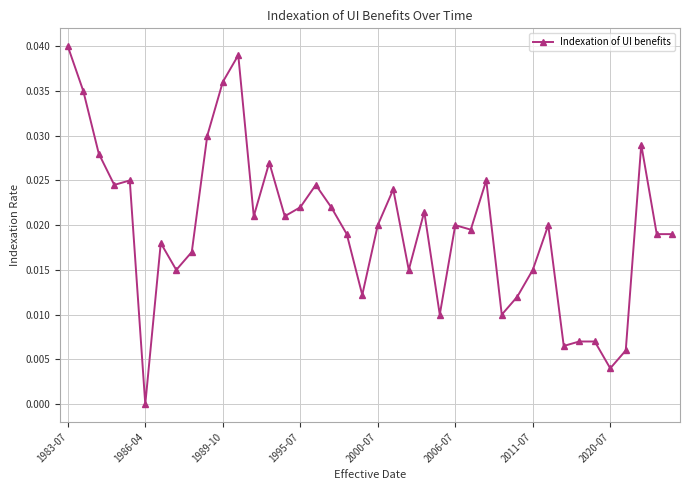

True or false: there are more than 0 points higher than both neighbors.

True